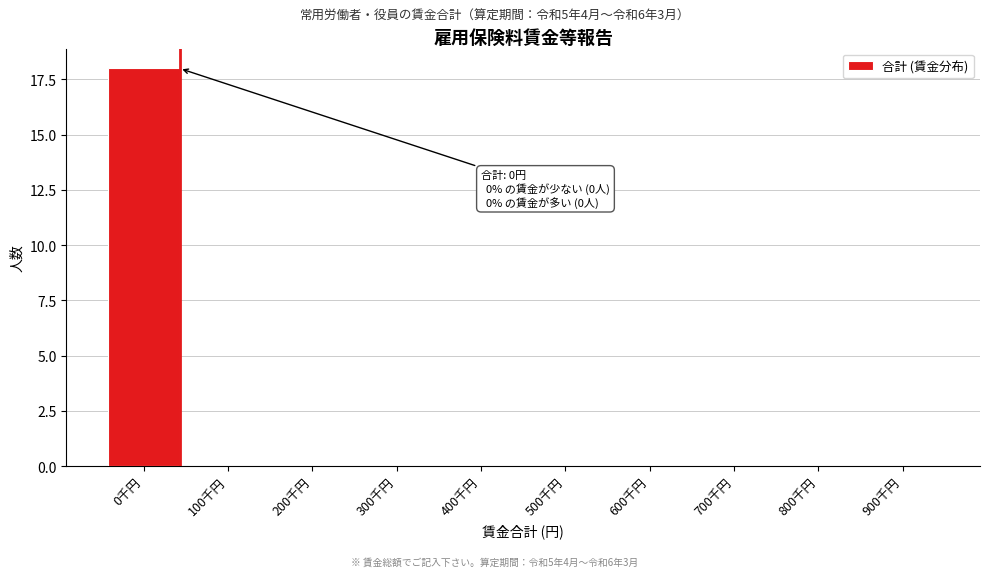

Reading right to left, what are all the values shown in this chart?

900千円=0	800千円=0	700千円=0	600千円=0	500千円=0	400千円=0	300千円=0	200千円=0	100千円=0	0千円=18